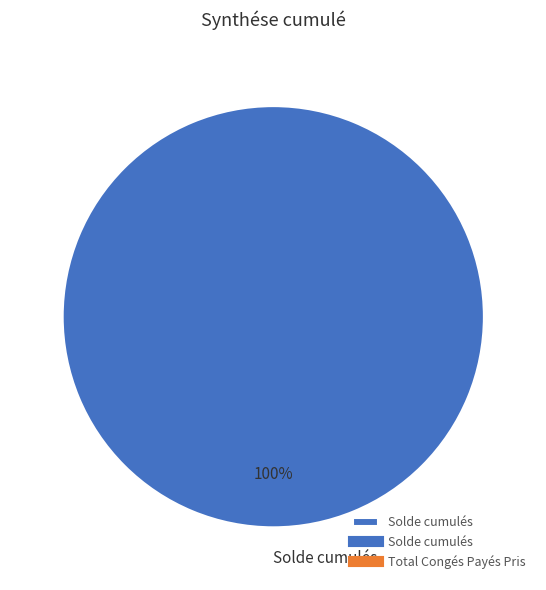

Count the number of slices in the pie.

1